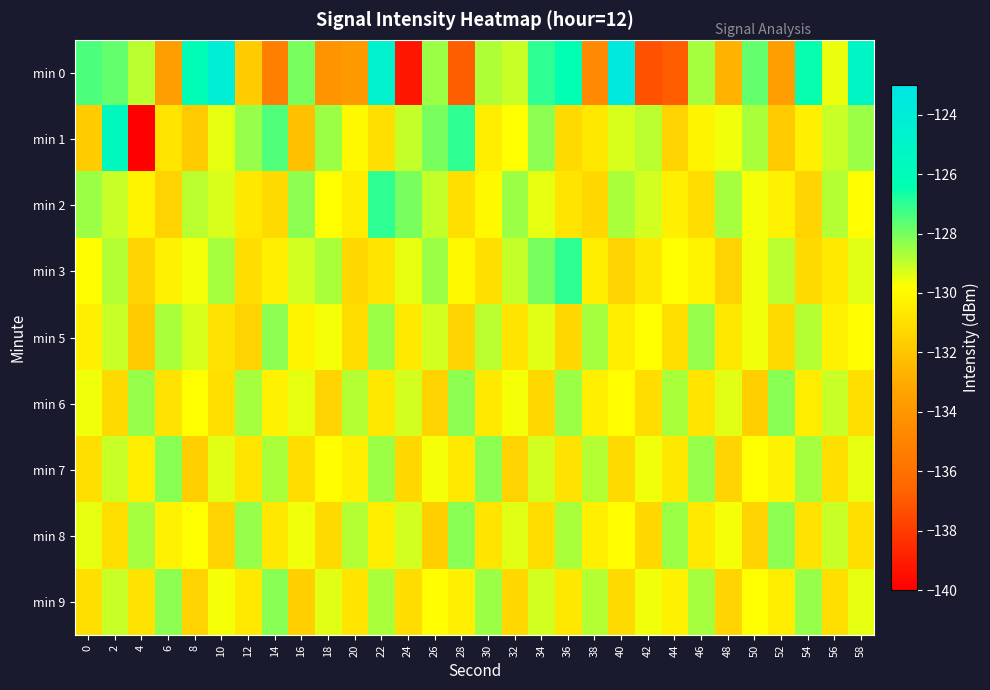

What is the minimum value shown in the chart?

-140.0